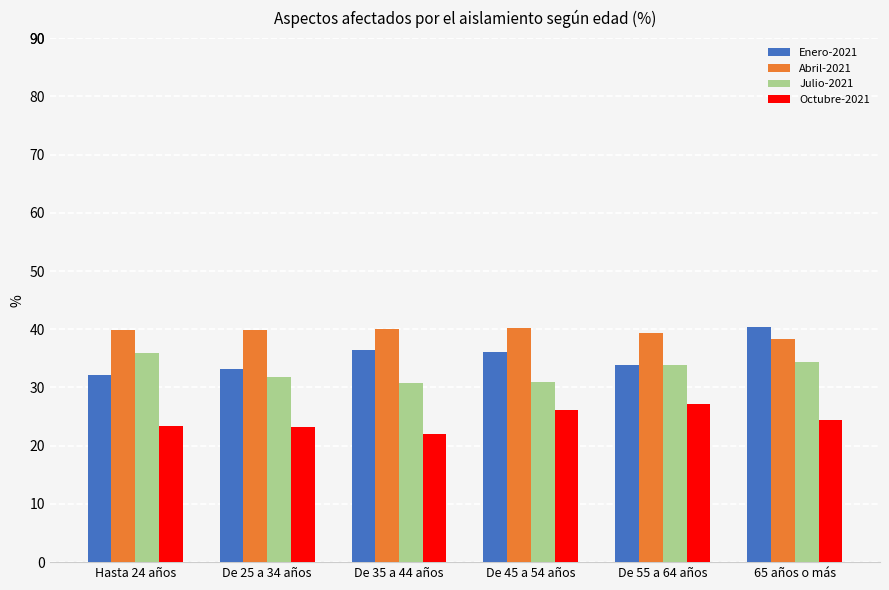

What is the total value across all series at De 55 a 64 años?

134.2